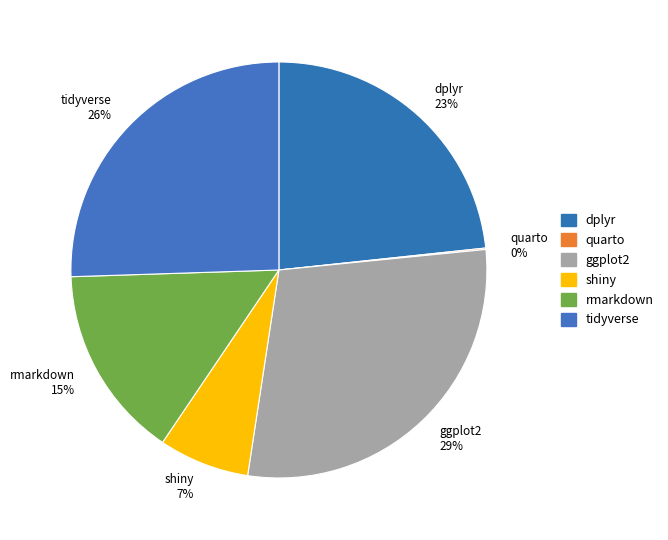

Between rmarkdown and dplyr, which is larger?

dplyr